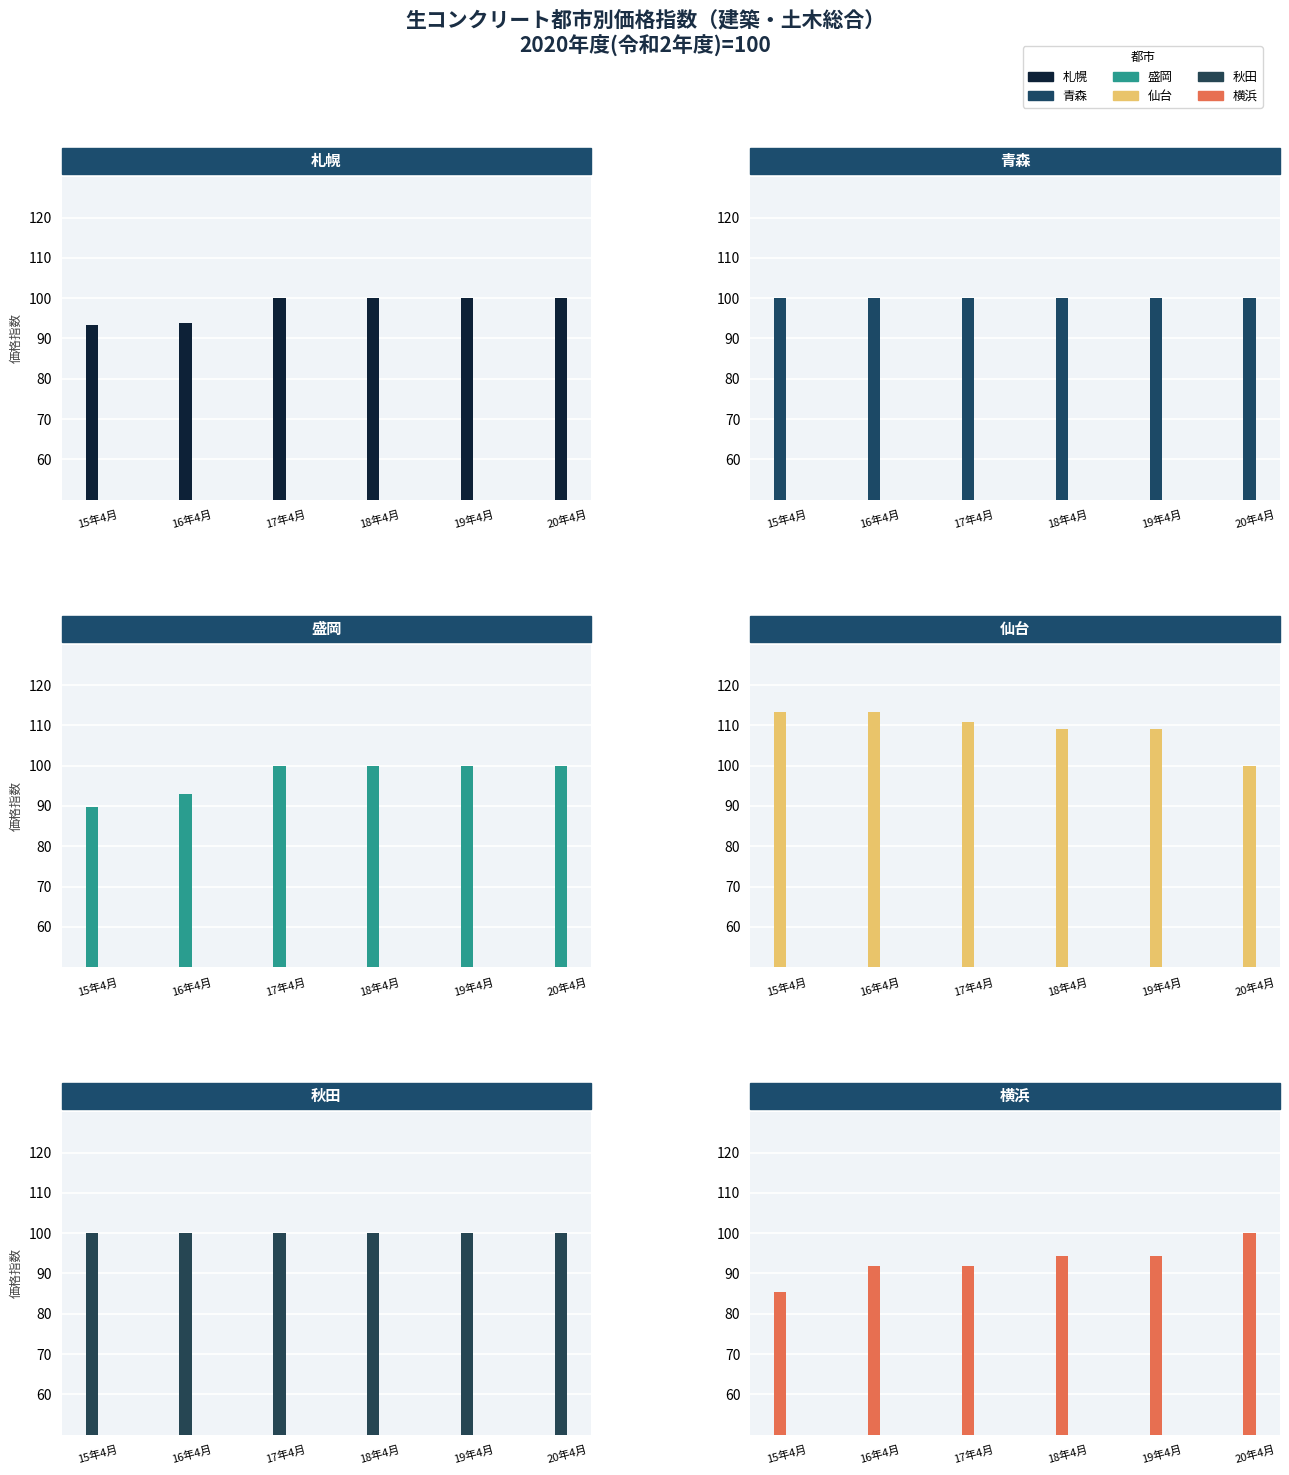

Rank the series at 16年4月 from highest to lowest value.

仙台, 青森, 秋田, 札幌, 盛岡, 横浜